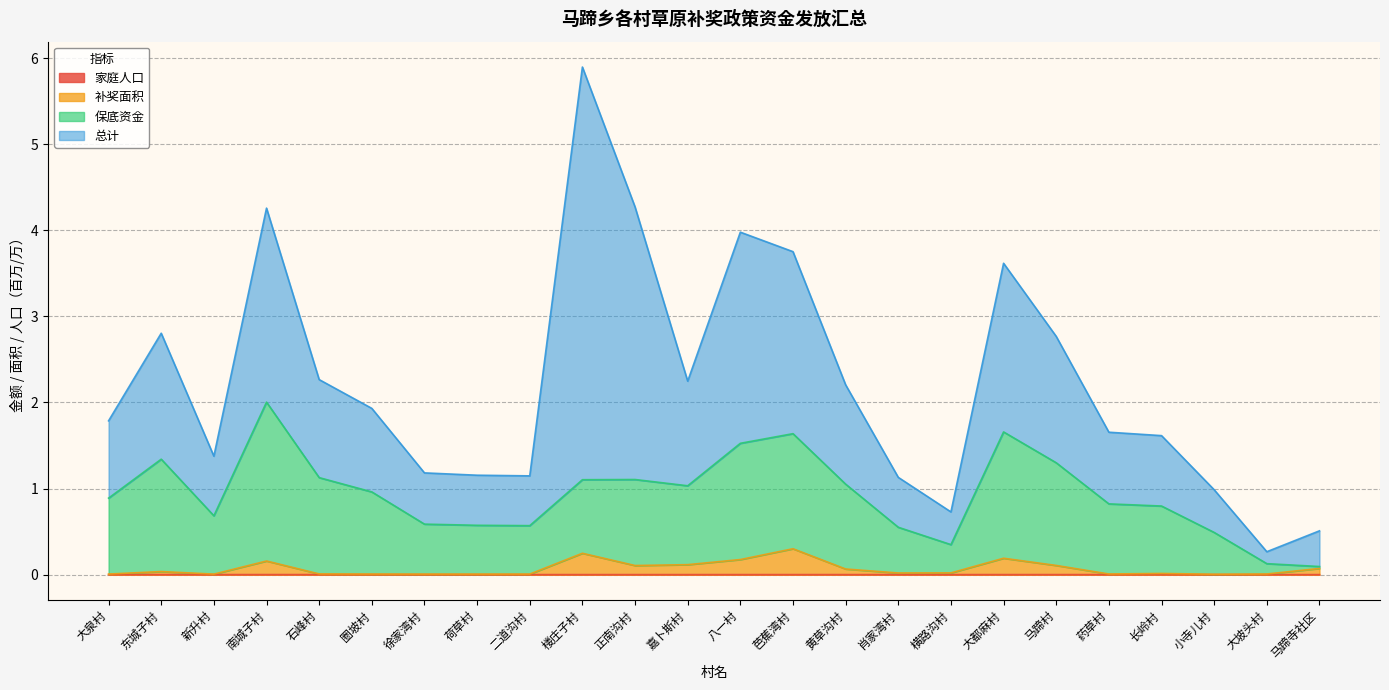

List the labels in order of 补奖面积 value, smallest first.

小寺儿村, 新升村, 荷草村, 徐家湾村, 二道沟村, 大泉村, 圈坡村, 药草村, 大坡头村, 石峰村, 长岭村, 肖家湾村, 横路沟村, 东城子村, 黄草沟村, 马蹄寺社区, 正南沟村, 马蹄村, 嘉卜斯村, 南城子村, 八一村, 大都麻村, 楼庄子村, 芭蕉湾村